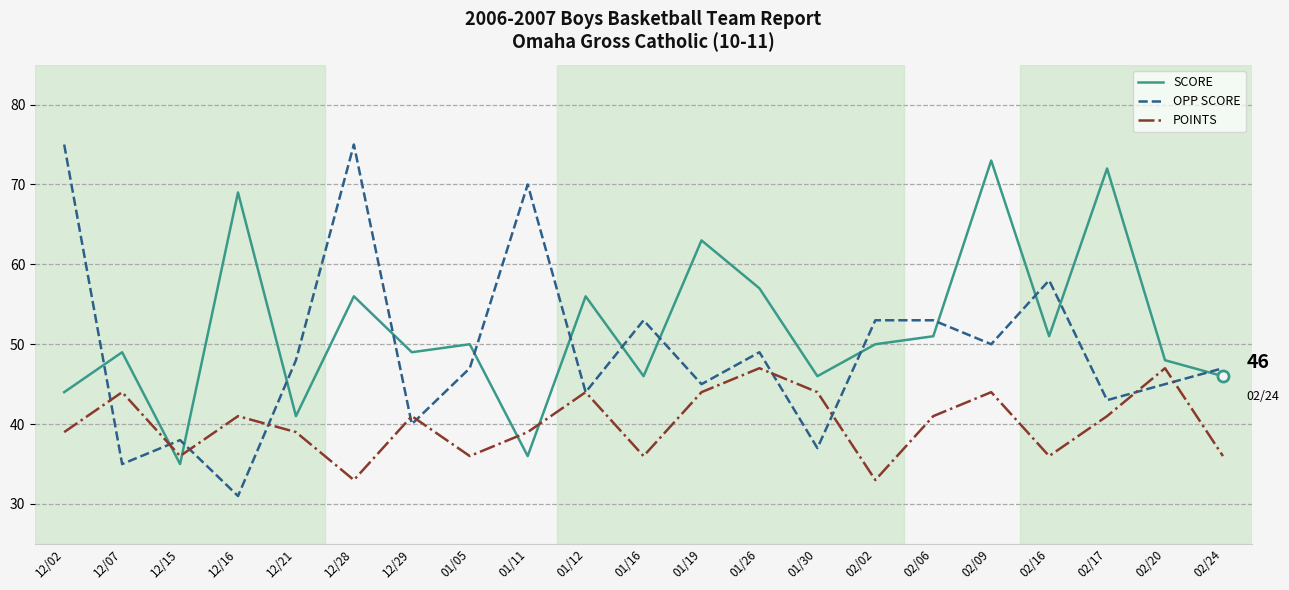

How many intersections are there between SCORE and POINTS?

4